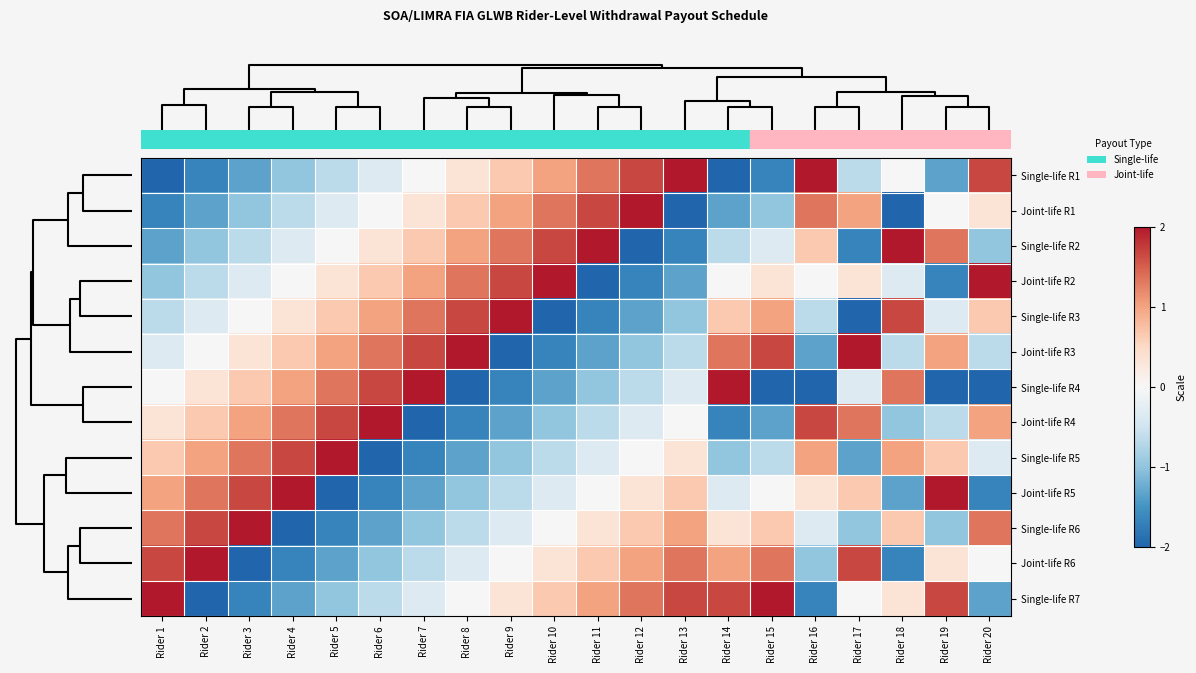

At which category is the sum across all series the highest?

Rider 1